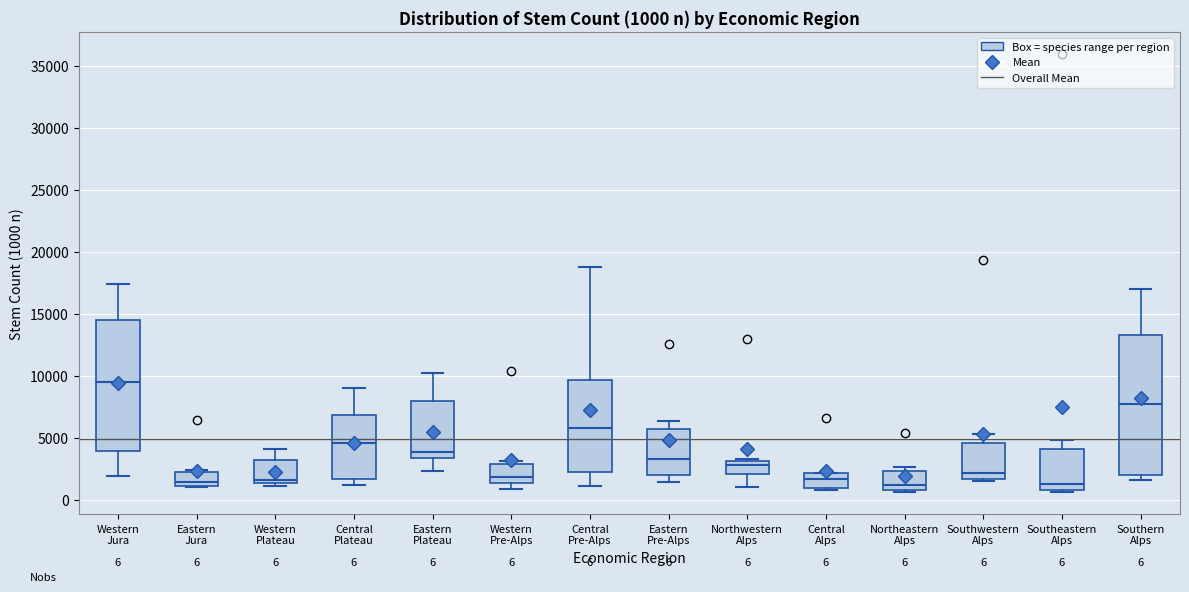

Which box is the tallest, from its lower edge to its upper edge?

Southern Alps